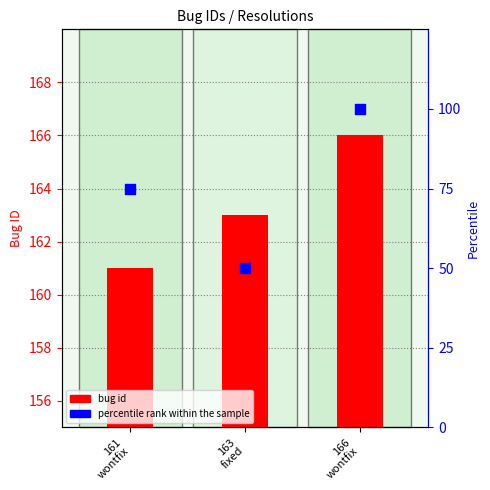

Is the value of percentile rank within the sample at 166
wontfix greater than the value of bug id at 163
fixed?

No